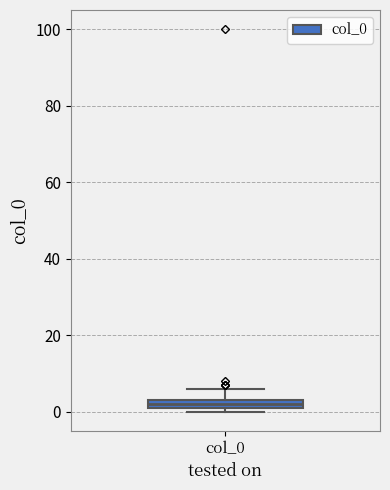

Where does the upper whisker of the box for col_0 end on the y-axis? The values are not printed on the chart, so give them approximately, as read against the axis.

6